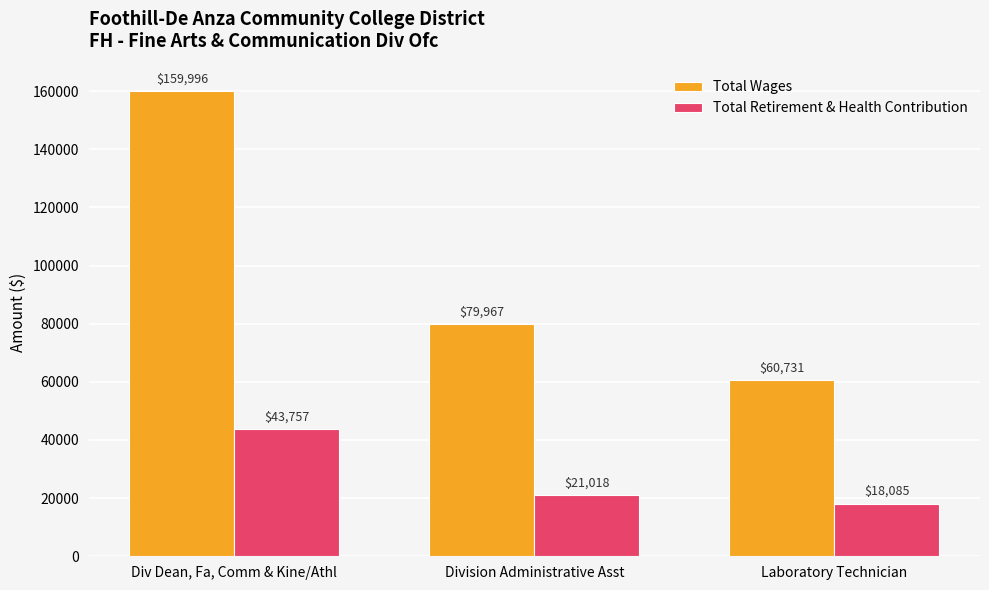

How many data points in Total Wages are less than 79967?

1